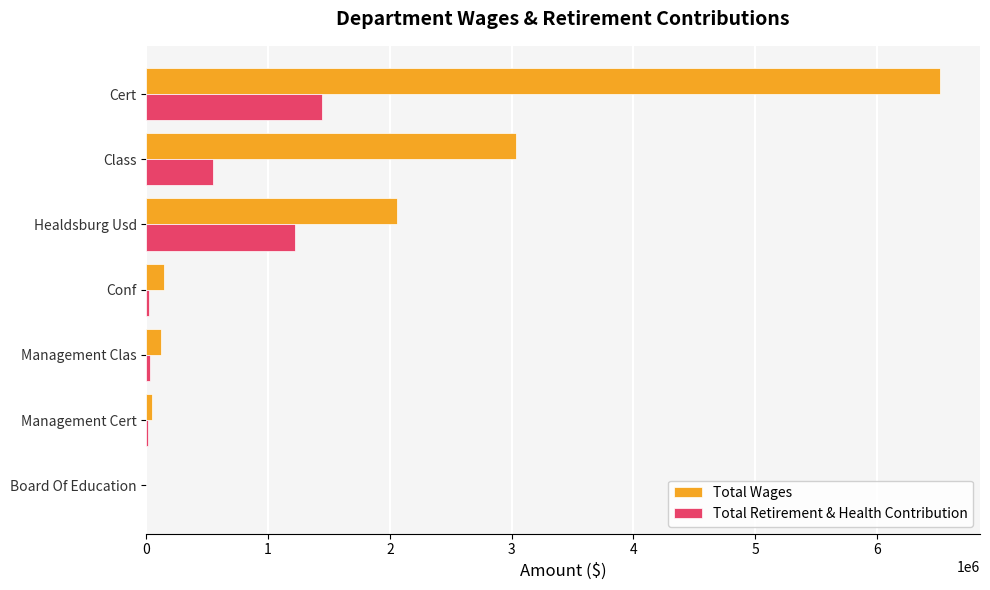

What is the sum of all Total Retirement & Health Contribution values?

3273779